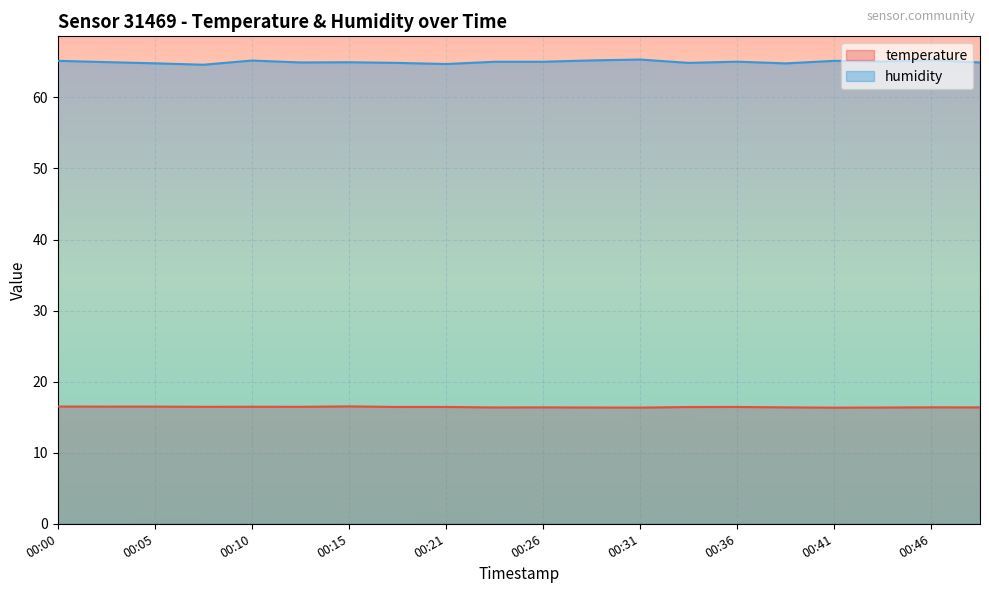

At which category does humidity reach its first local valley?

00:08